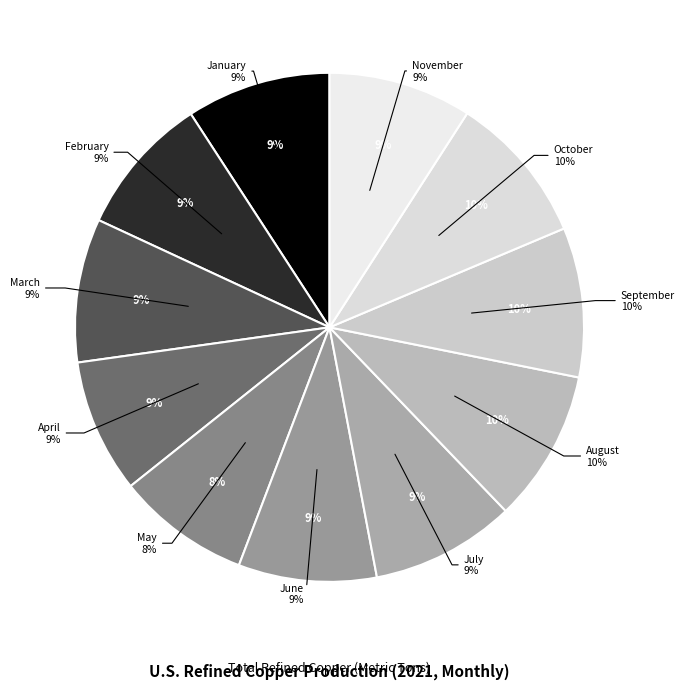

Combined, what portion of the pie is October and July?

18.7%